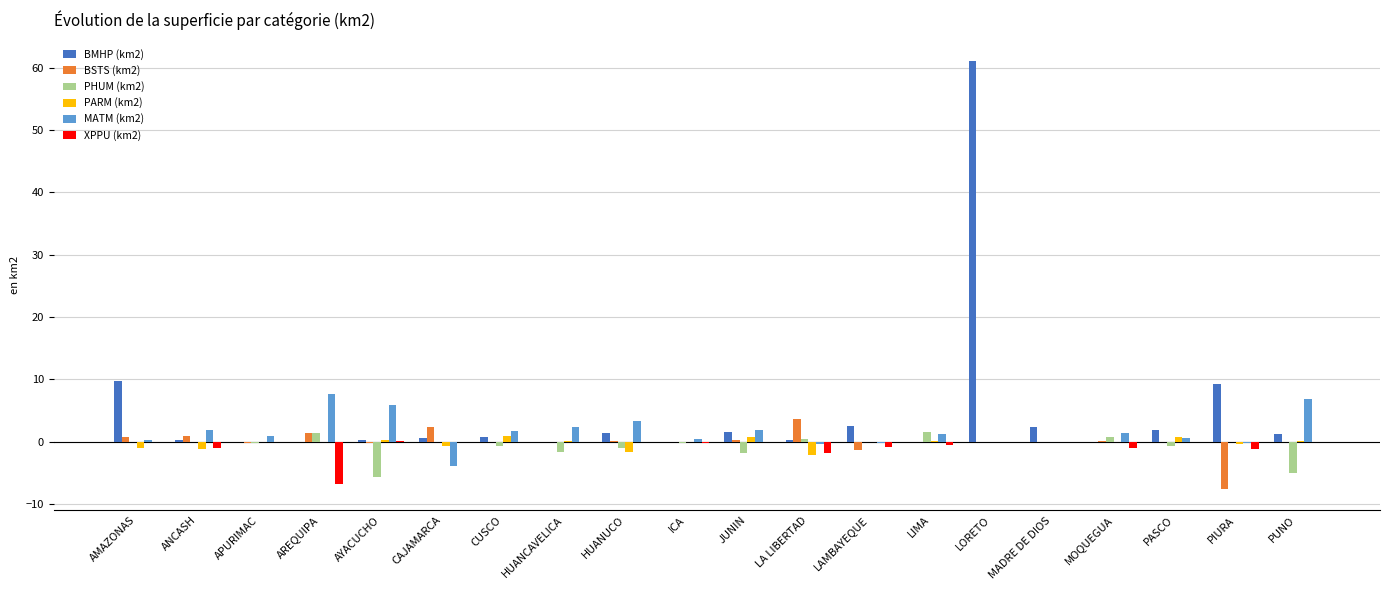

What is the sum of all BMHP (km2) values?

93.1